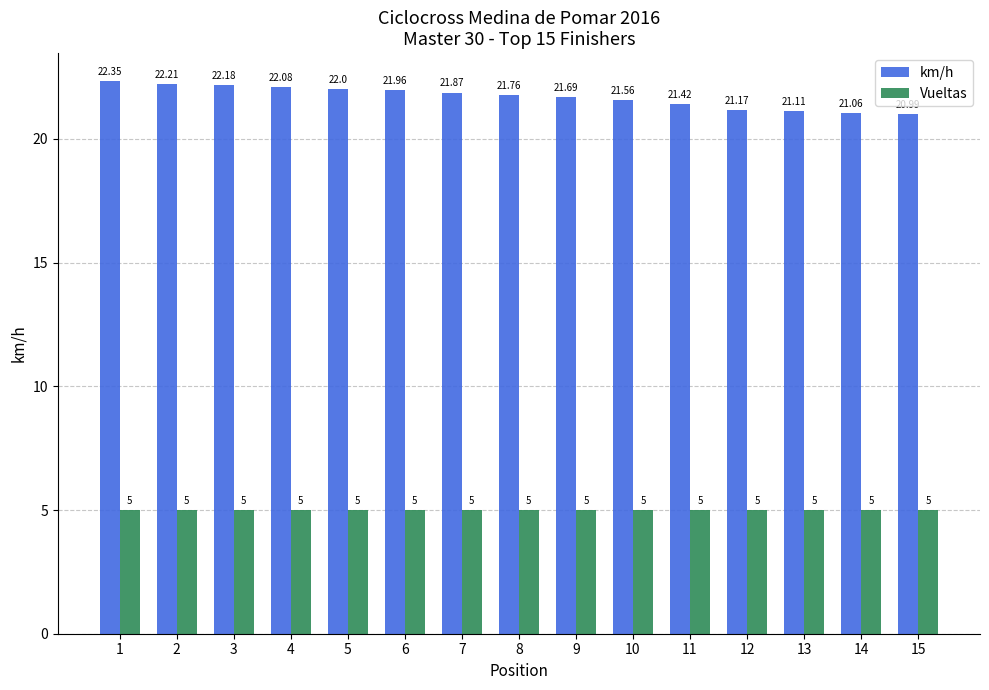

What is the value of the km/h bar at the 3rd from the left?

22.2